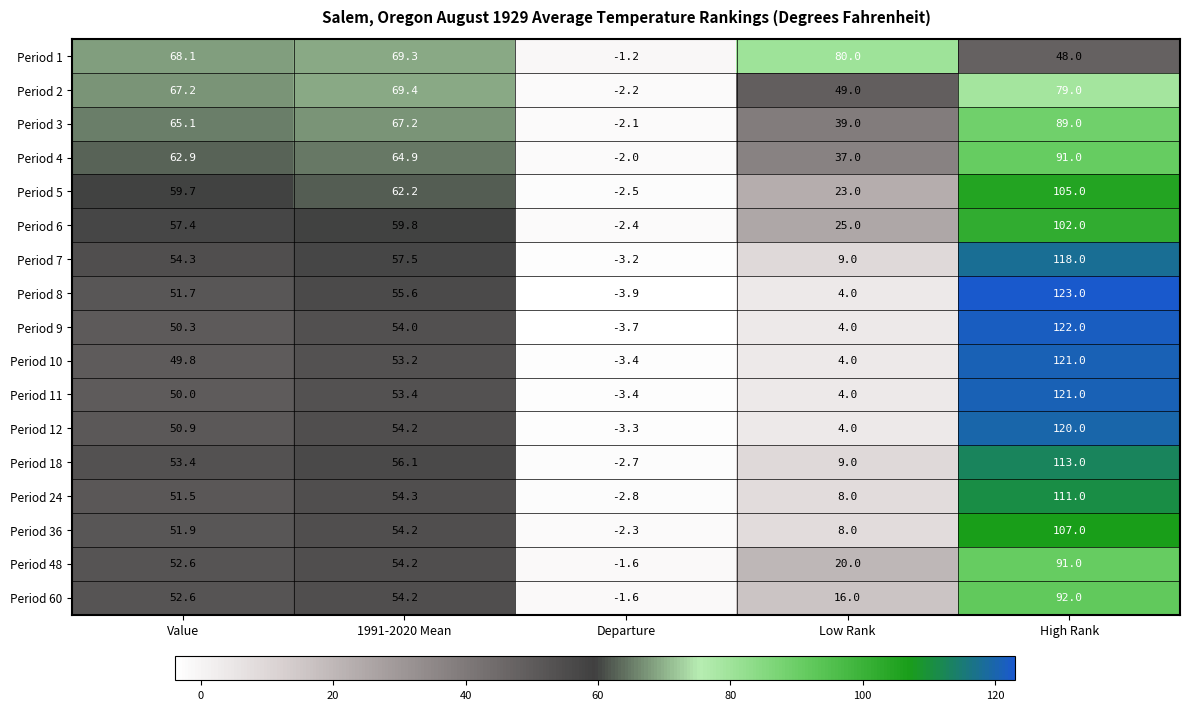

What value does the Period 36 series have at Departure?

-2.3